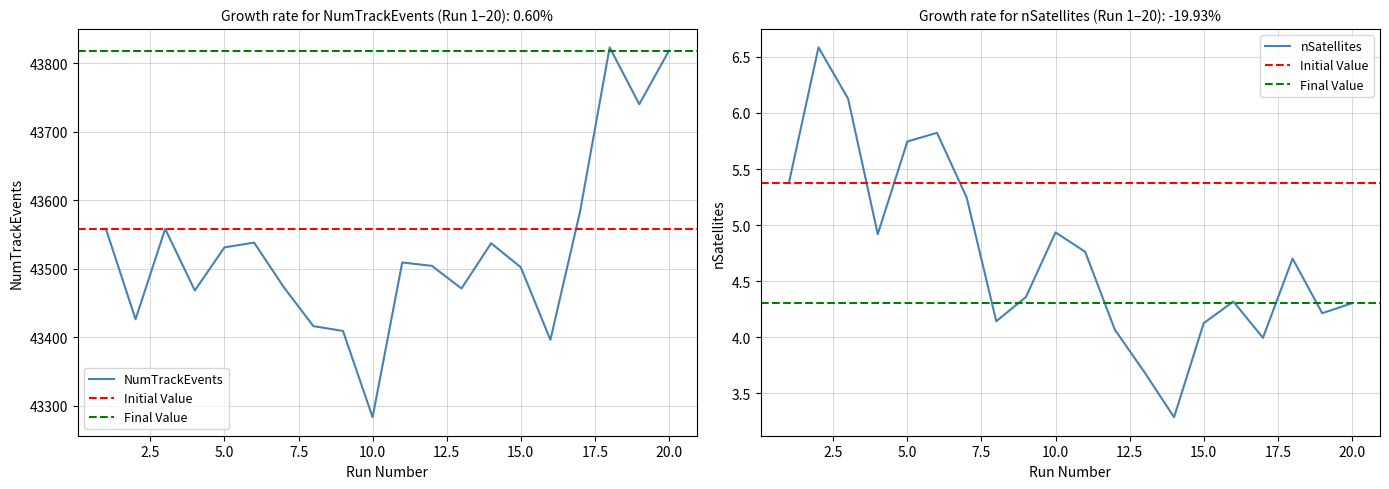

Reading left to right, extract all data points from this chart.

NumTrackEvents: 1=43558.0	2=43426.0	3=43558.0	4=43468.0	5=43531.0	6=43538.0	7=43473.0	8=43416.0	9=43409.0	10=43283.0	11=43509.0	12=43504.0	13=43471.0	14=43537.0	15=43502.0	16=43396.0	17=43583.0	18=43823.0	19=43740.0	20=43818.0
nSatellites: 1=5.4	2=6.6	3=6.1	4=4.9	5=5.7	6=5.8	7=5.2	8=4.1	9=4.4	10=4.9	11=4.8	12=4.1	13=3.7	14=3.3	15=4.1	16=4.3	17=4.0	18=4.7	19=4.2	20=4.3